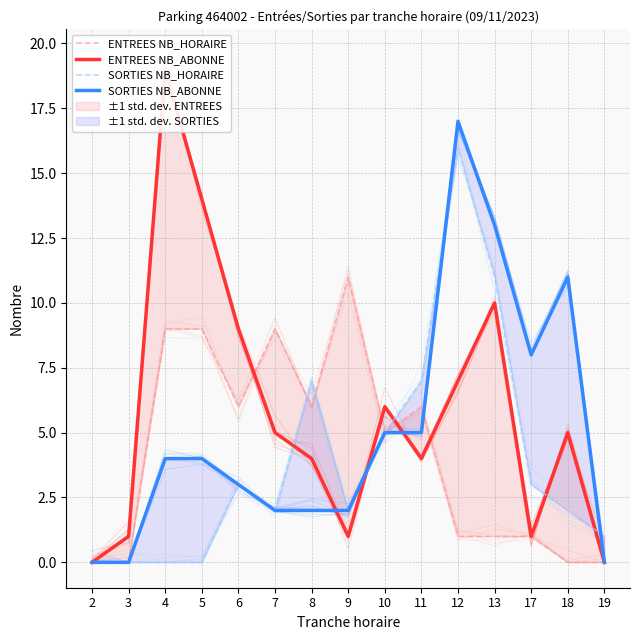

What is the total value across all series at 13?

35